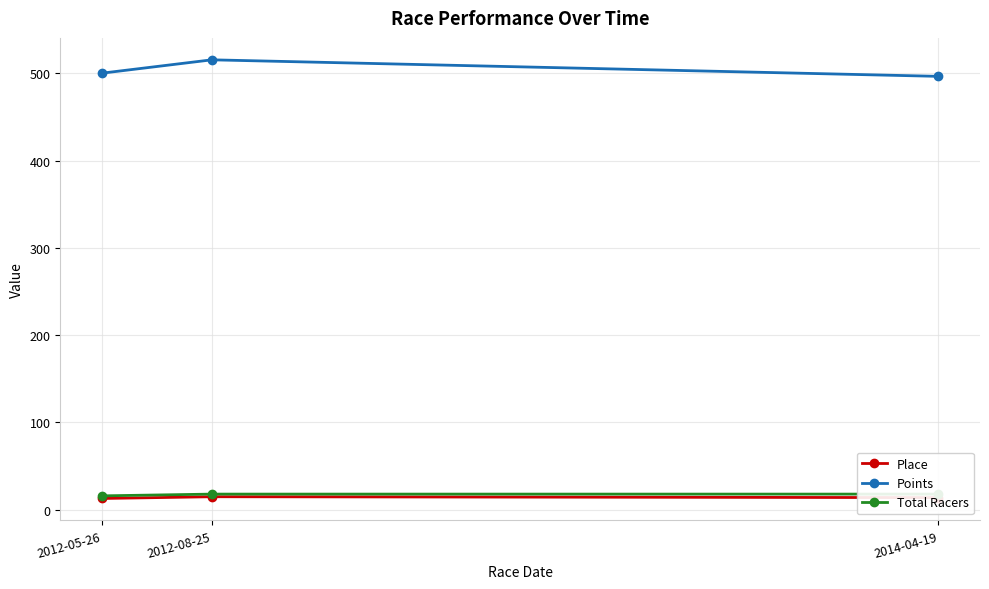

How many series are shown in this chart?

3